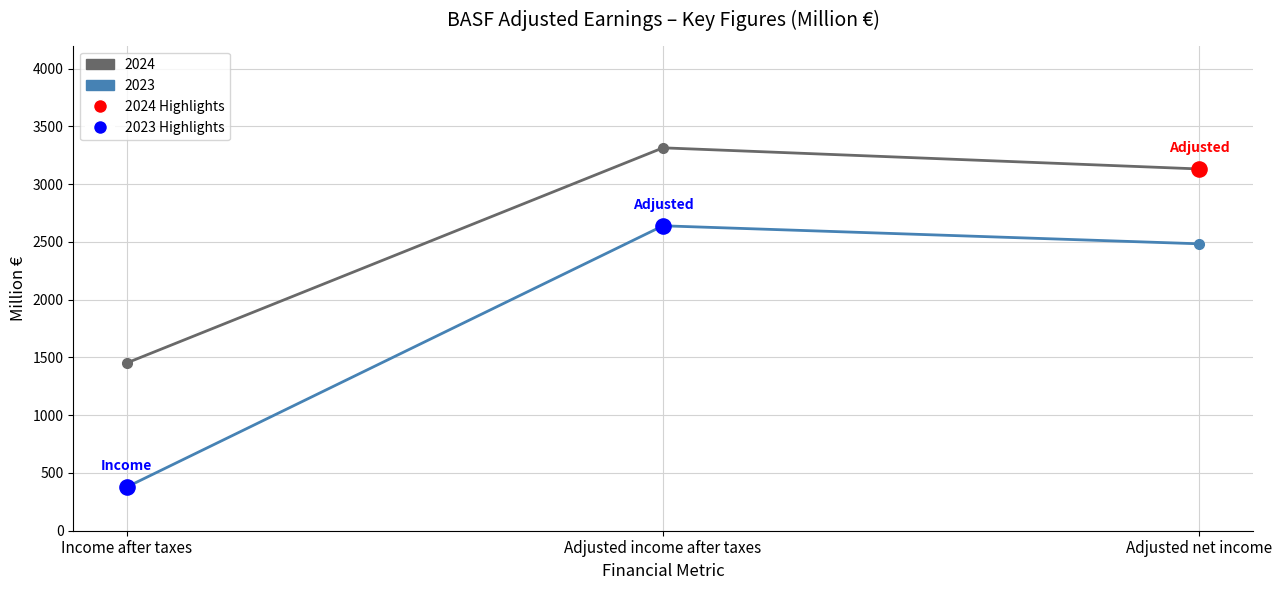

At which category is the sum across all series the highest?

Adjusted income after taxes